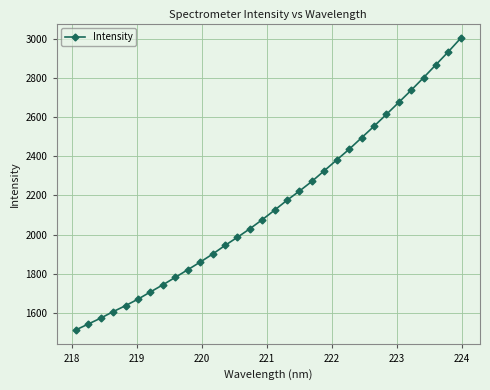

How many data points are above 2125?

16